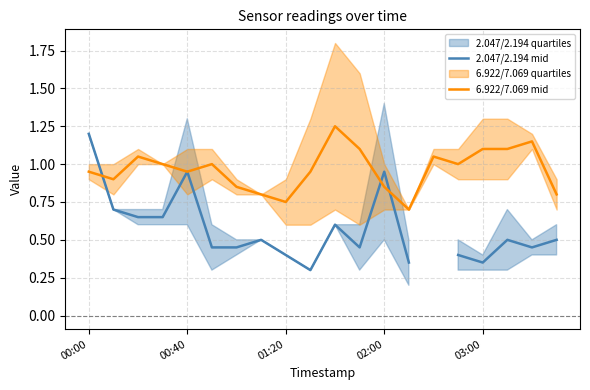

What is the lowest value of the 6.922/7.069 mid series?

0.7